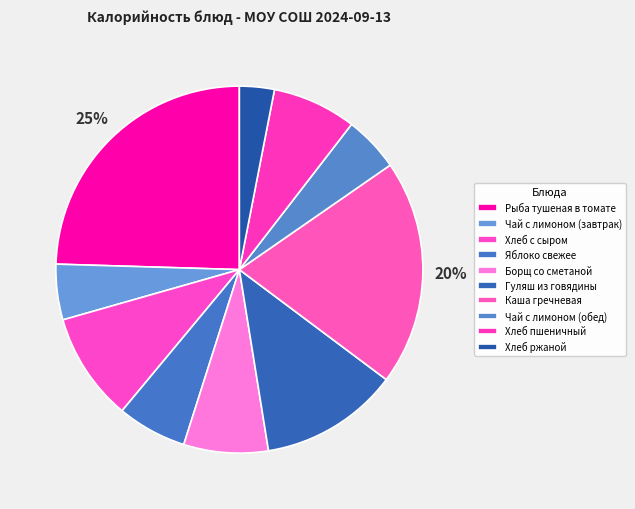

Is Чай с лимоном (завтрак) the majority of the pie?

No